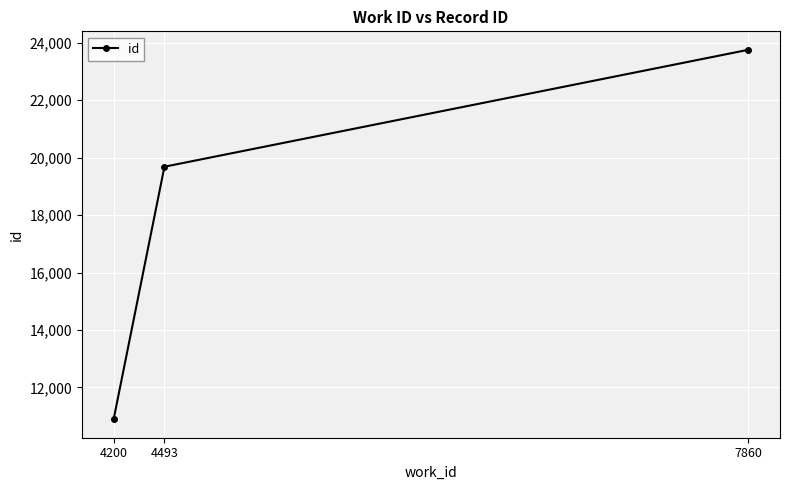

Read the value at 4200.

10894